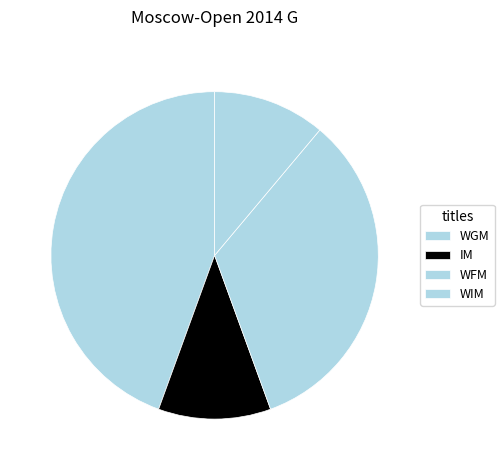

Count the number of slices in the pie.

4